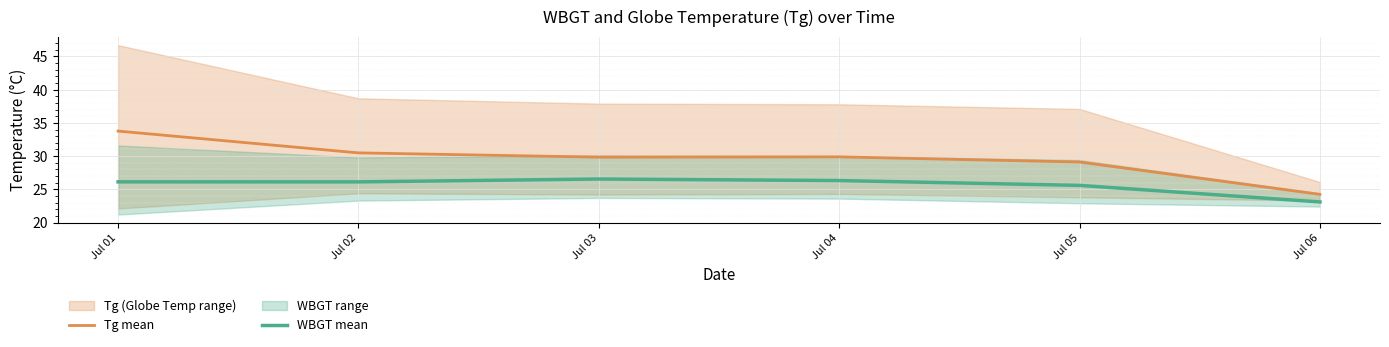

Reading left to right, extract all data points from this chart.

Tg mean: 33.8	30.5	29.8	29.9	29.1	24.2
WBGT mean: 26.1	26.1	26.6	26.3	25.6	23.1